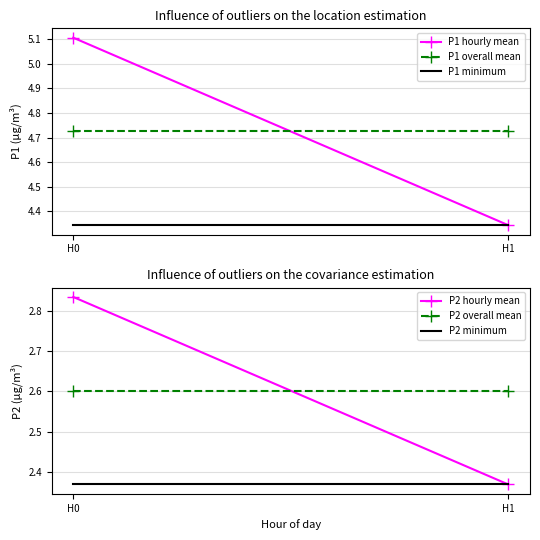

The value of P1 minimum at H0 is 6.2. True or false?

False